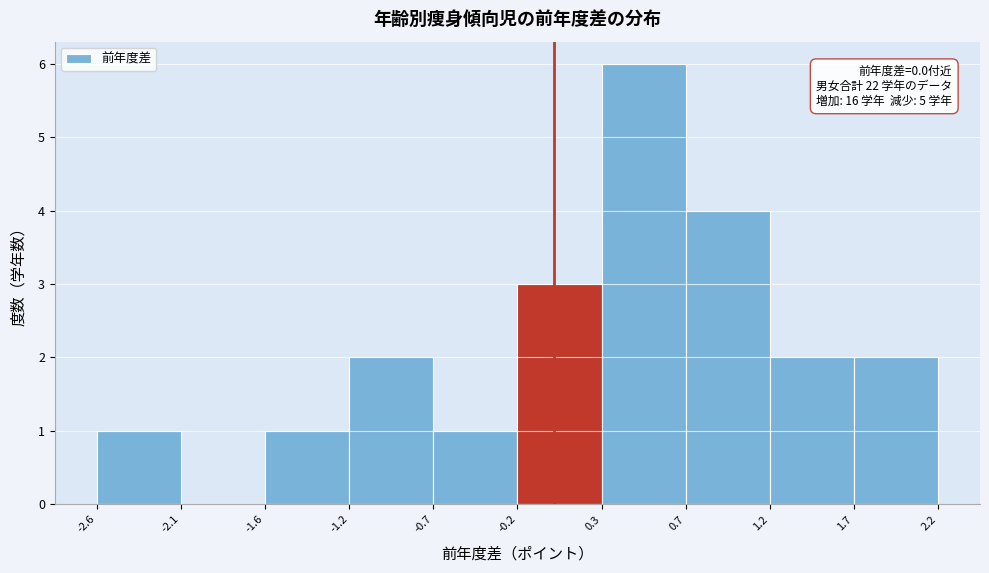

Over which range of the x-axis is the bar tallest?

0.3 to 0.7